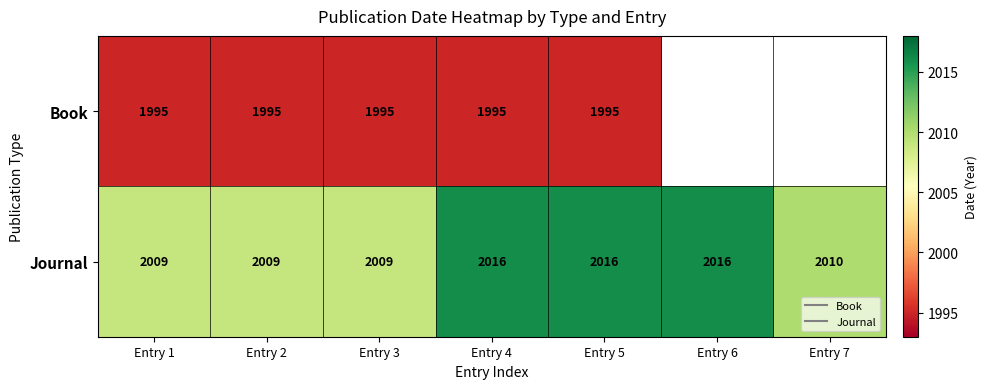

Rank the series by their maximum value, from lowest to highest.

Book, Journal